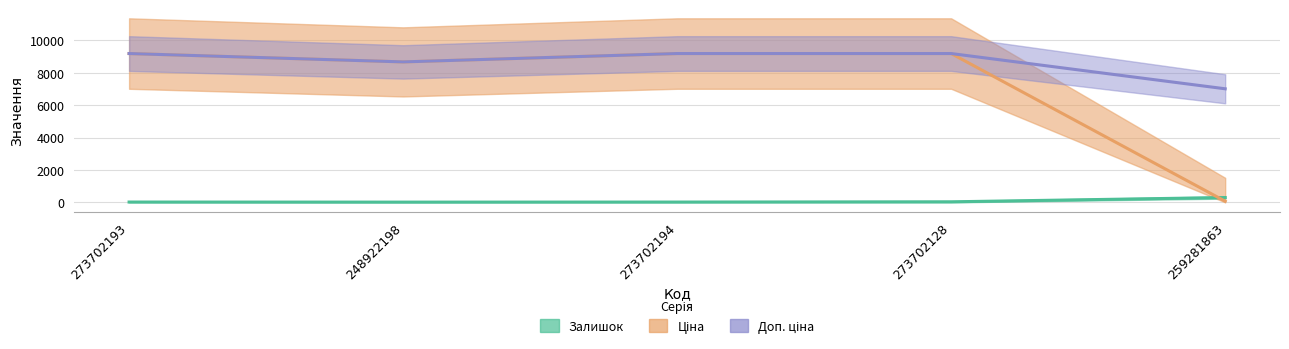

What is the difference between the second highest and minimum values in the Залишок series?

19.0